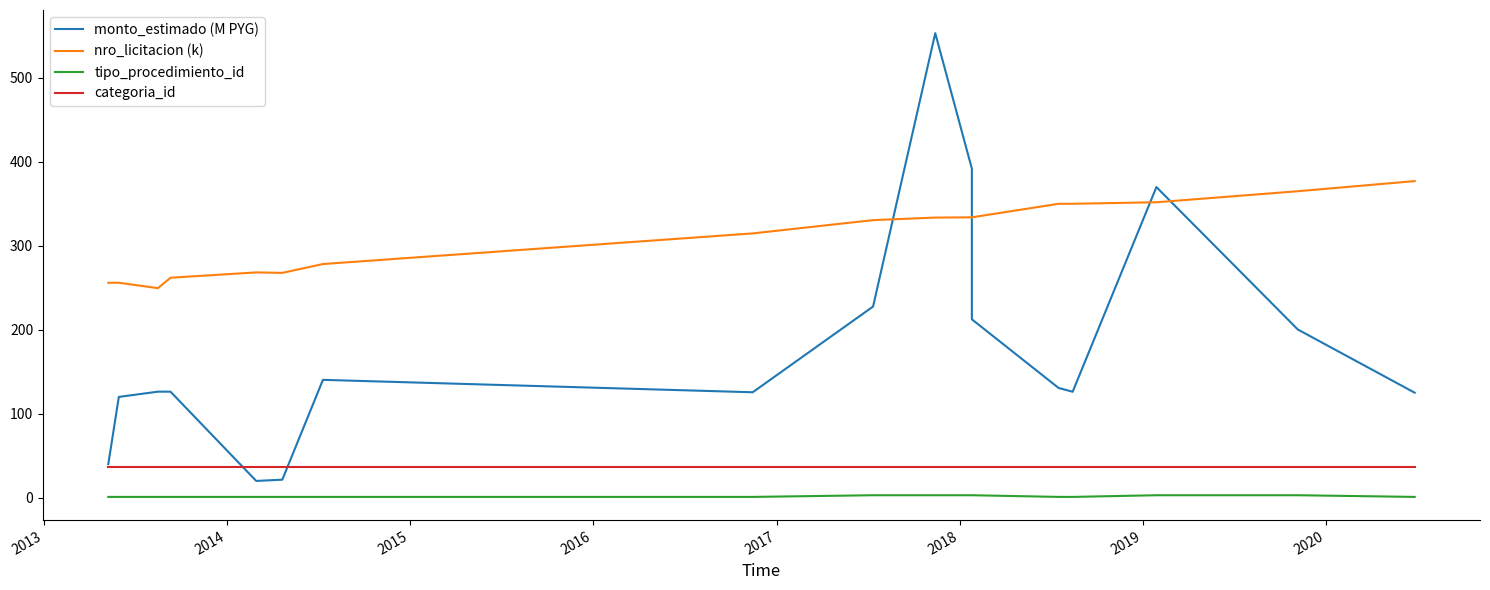

What is the label of the 16th point from the right?

2013